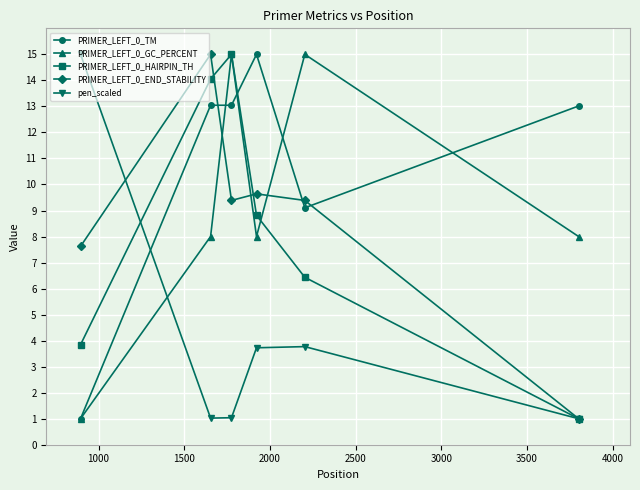

Is this an area chart (filled region under the line)?

No